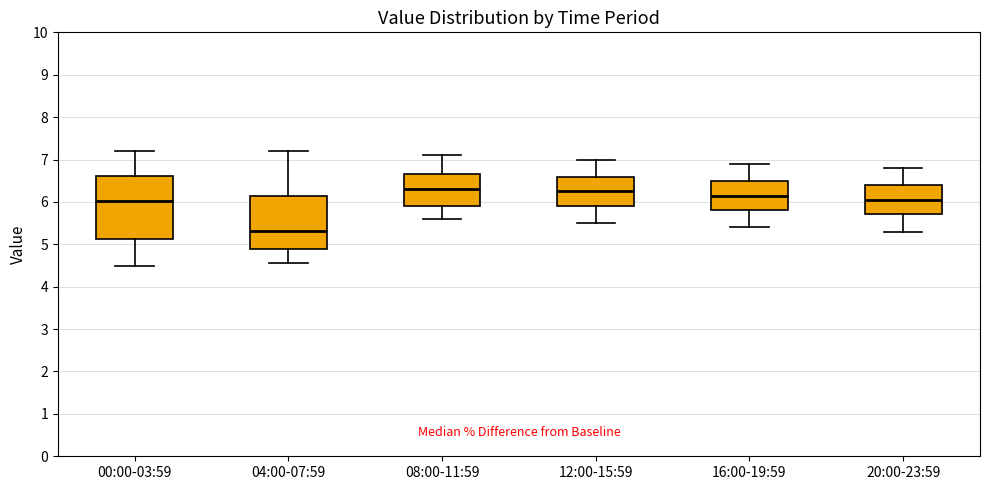

Which box is the tallest, from its lower edge to its upper edge?

00:00-03:59